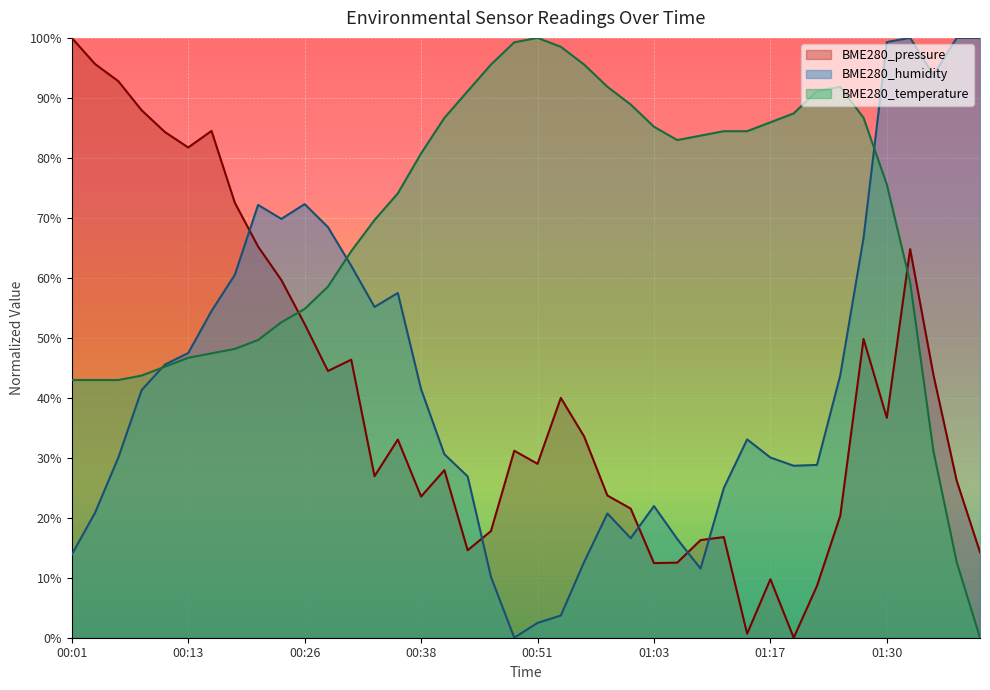

True or false: BME280_pressure and BME280_humidity intersect in this chart.

True